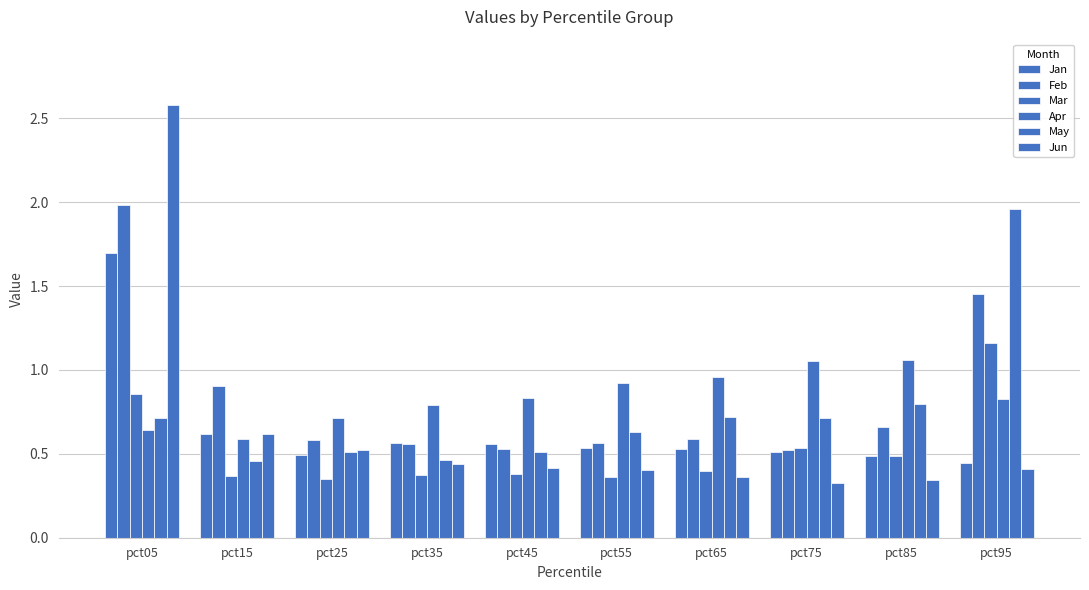

How many series are shown in this chart?

6